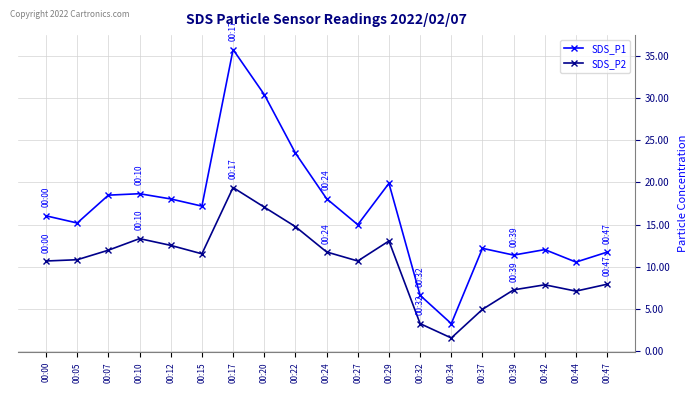

Is it true that SDS_P1 equals 23.5 at 00:22?

True